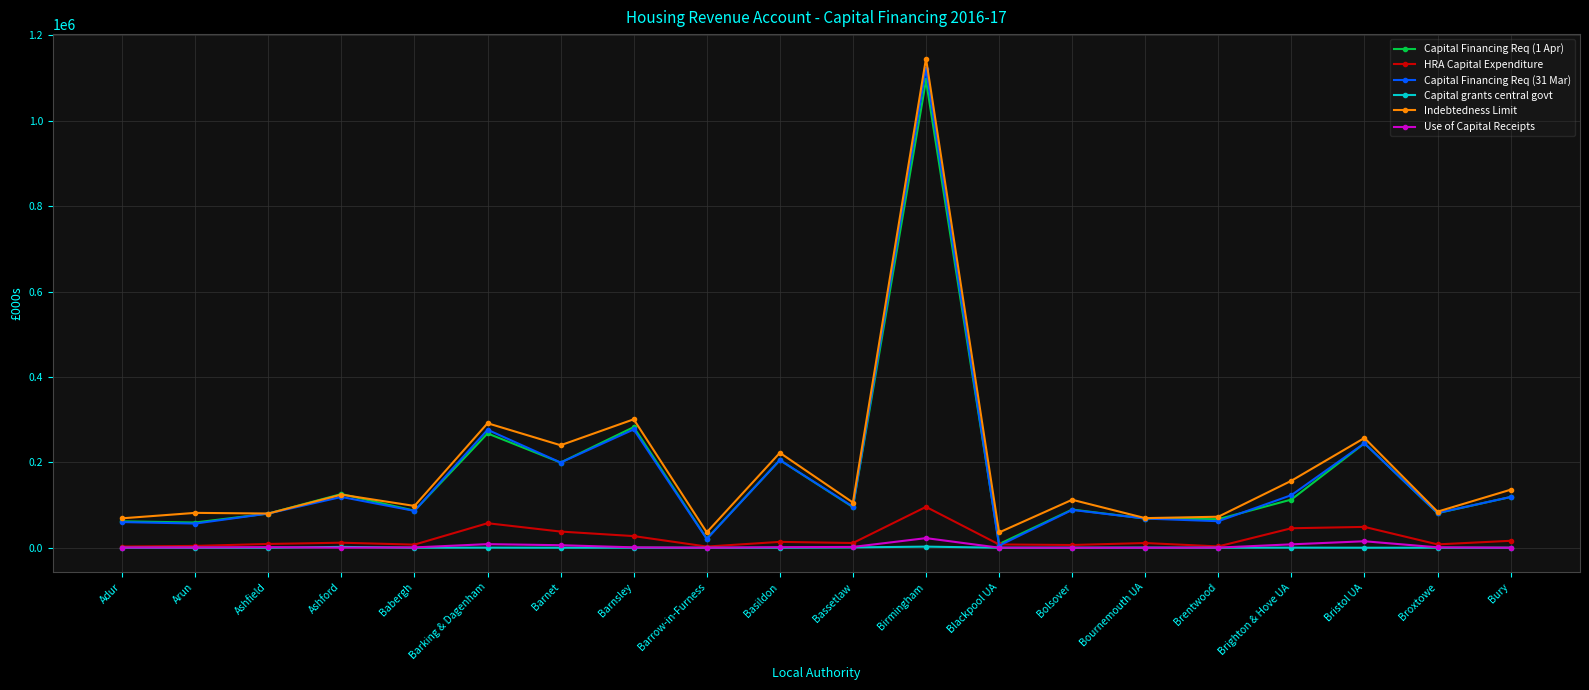

What is the sum of the Indebtedness Limit values at Barrow-in-Furness and Basildon?

258373